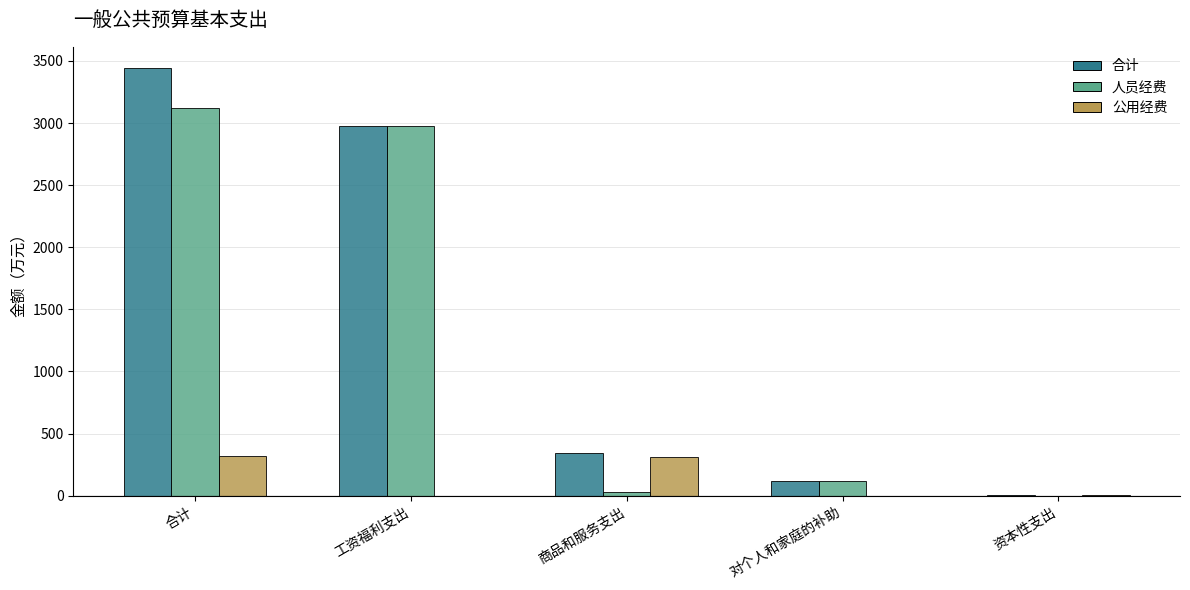

At which label is 公用经费 closest to 159?

资本性支出